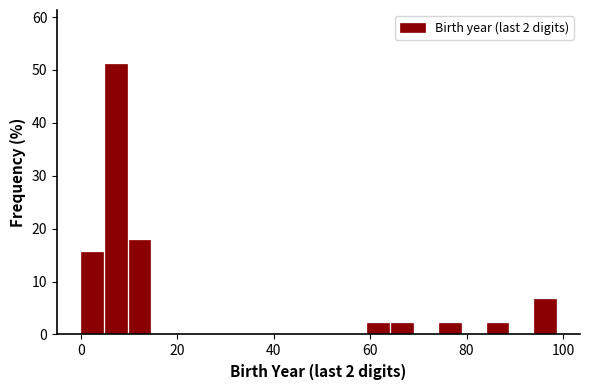

Around what value on the x-axis is the tallest bar? Give the approximate position of its centre, as read against the axis.

8